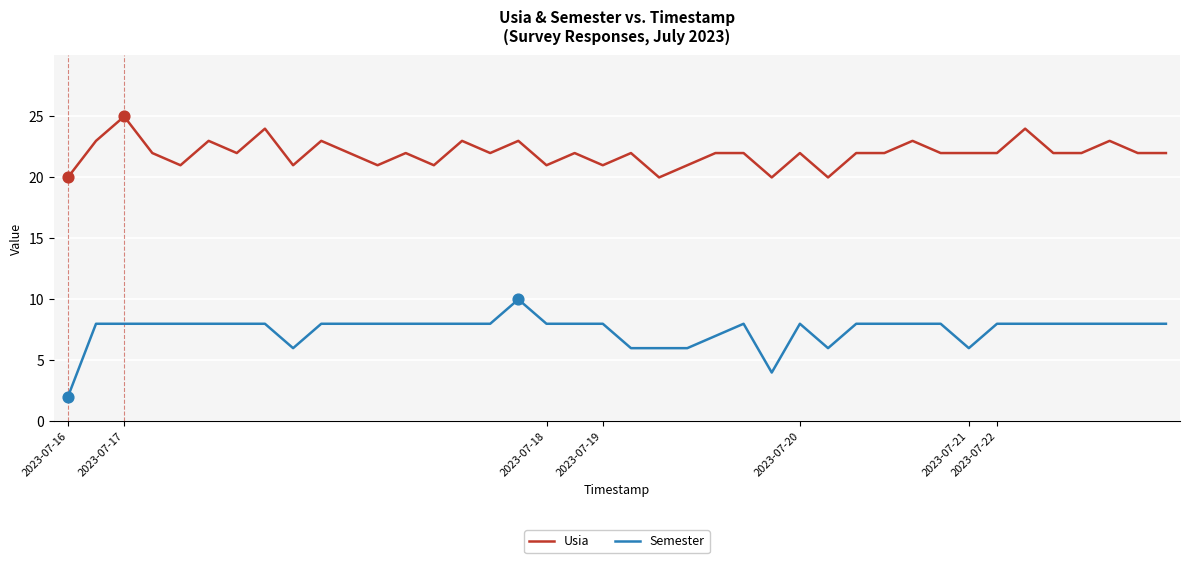

Which series has the largest total across all categories?

Usia